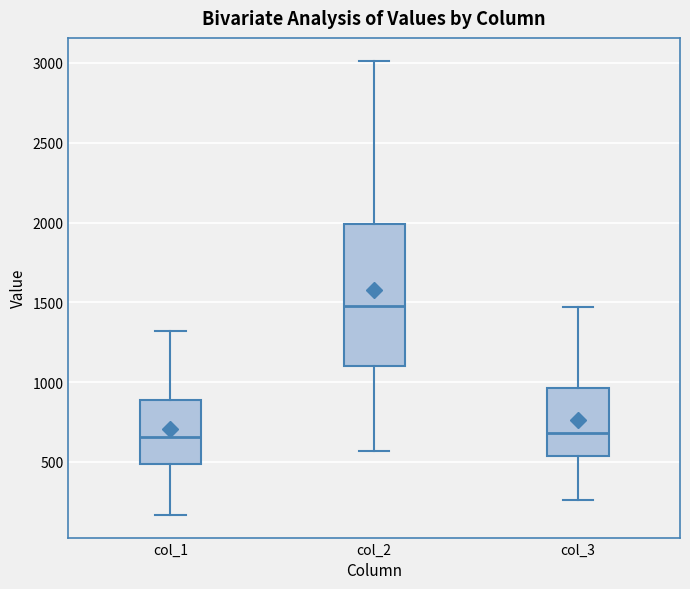

Reading left to right, read every box against the y-axis: the position of its median line, the range the box covers, and the ends of its whiskers. The values are not printed on the chart, so give them approximately, as read against the axis.

col_1: median 650, box 500 to 900, whiskers 150 to 1300
col_2: median 1500, box 1100 to 2000, whiskers 550 to 3000
col_3: median 700, box 550 to 950, whiskers 250 to 1450